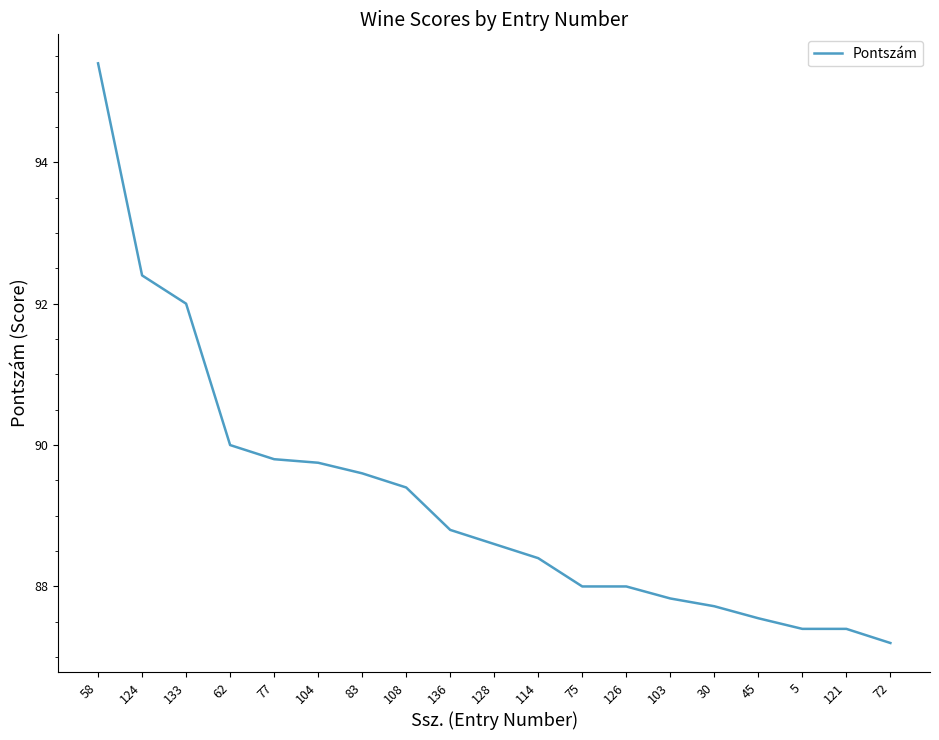

What is the difference between the maximum and minimum values?

8.2